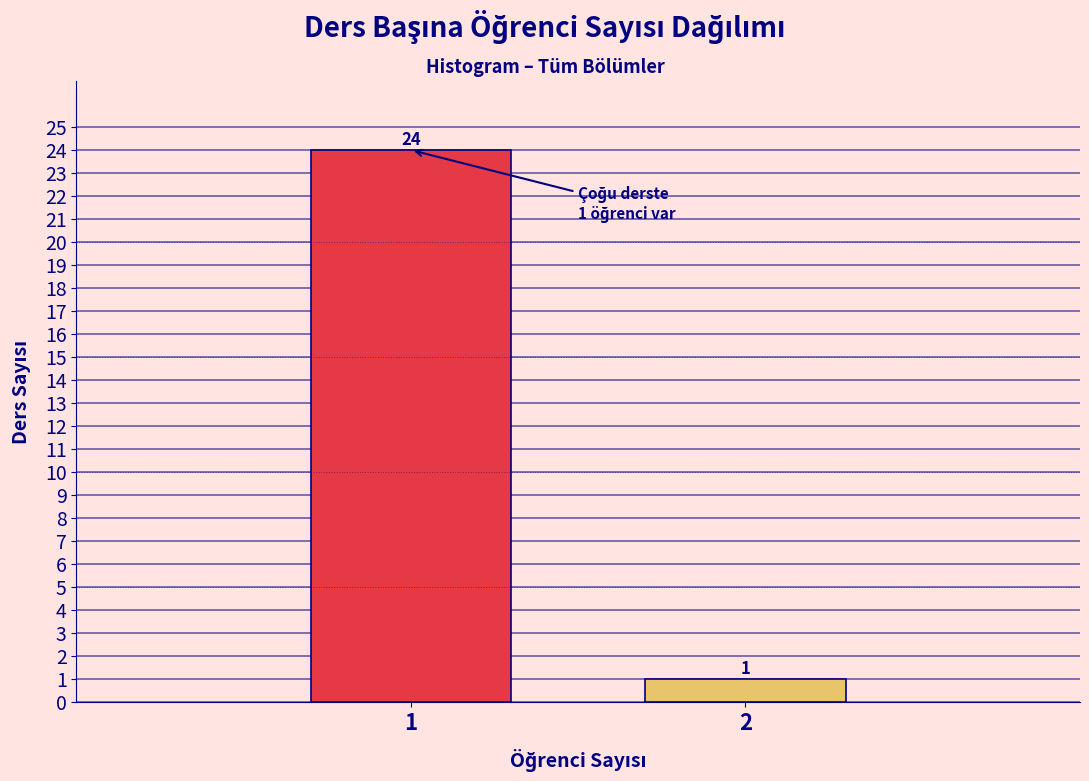

Reading left to right, what are all the values shown in this chart?

1=24	2=1